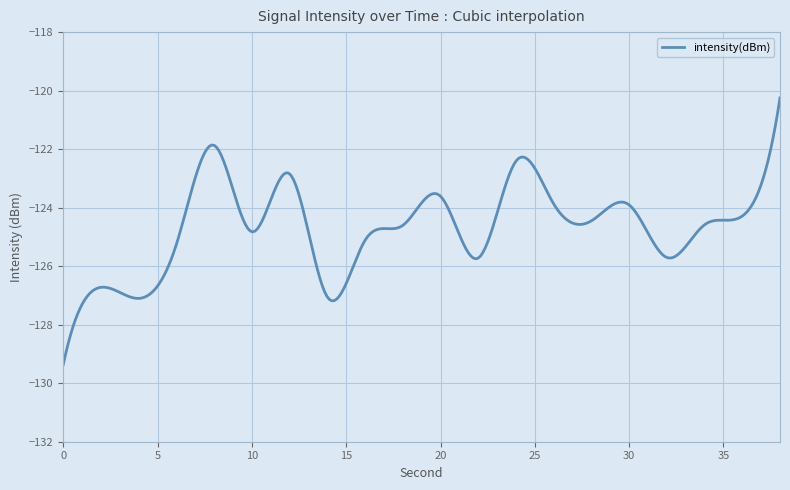

What is the greatest value displayed?

-120.2